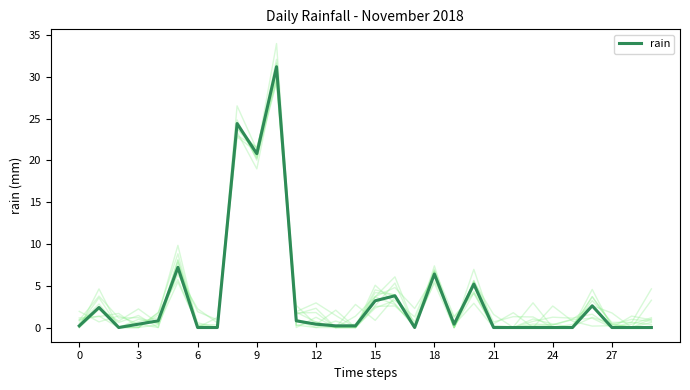

What is the maximum value for rain?

31.2